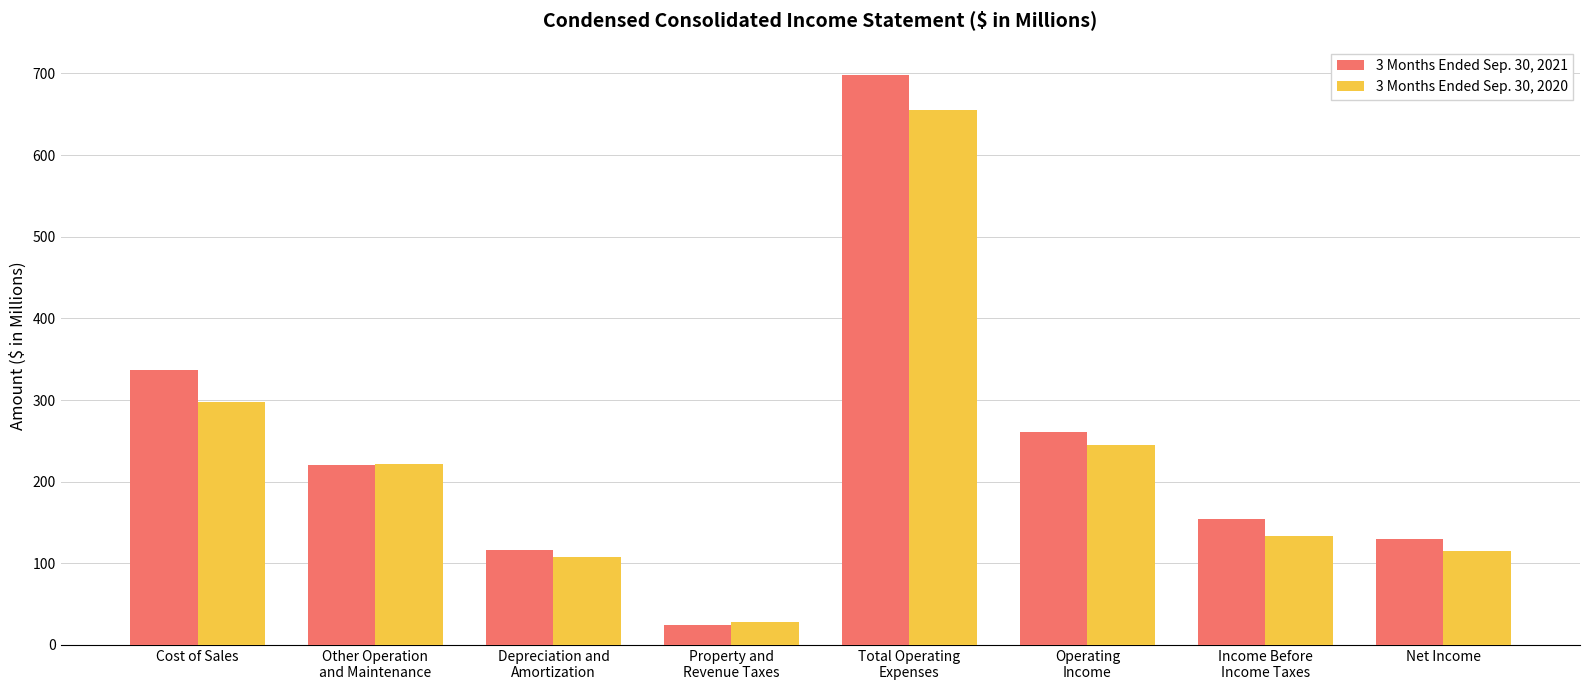

What is the difference between the 3 Months Ended Sep. 30, 2020 values at Other Operation
and Maintenance and Net Income?

107.0